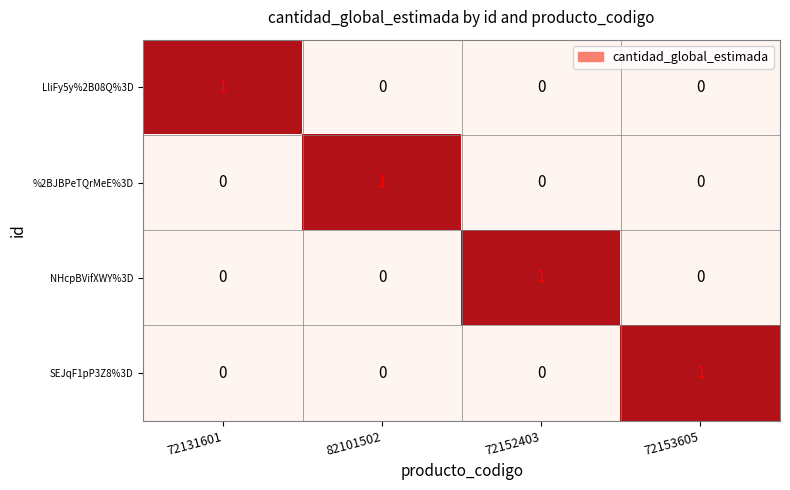

Reading left to right, list all the values displayed in this chart.

LliFy5y%2B08Q%3D: 72131601=1	82101502=0	72152403=0	72153605=0
%2BJBPeTQrMeE%3D: 72131601=0	82101502=1	72152403=0	72153605=0
NHcpBVifXWY%3D: 72131601=0	82101502=0	72152403=1	72153605=0
SEJqF1pP3Z8%3D: 72131601=0	82101502=0	72152403=0	72153605=1